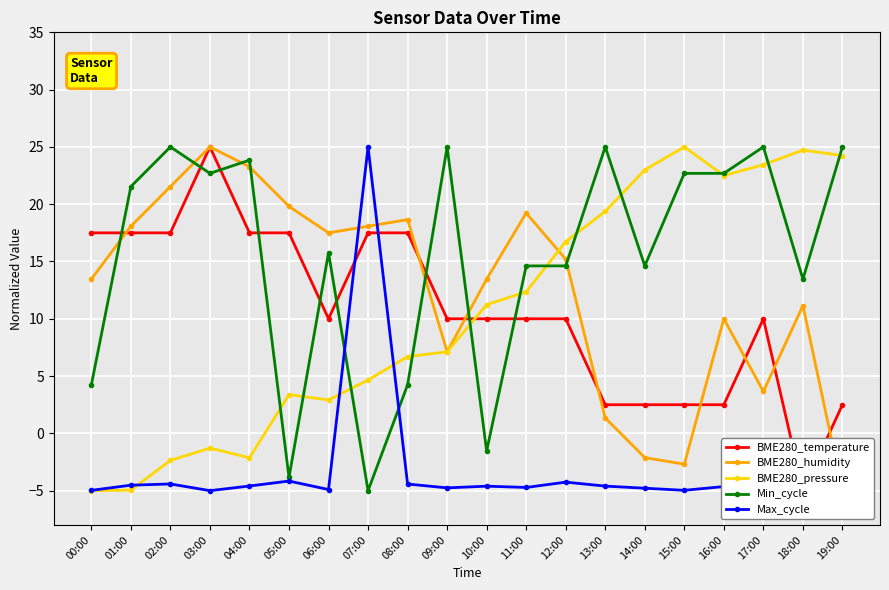

What is the lowest value of the BME280_humidity series?

-5.0